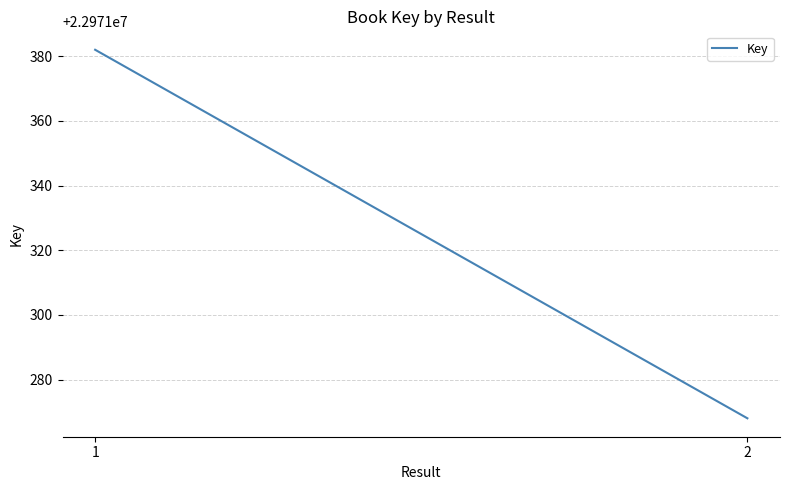

At which category does the chart reach its peak across all series?

1